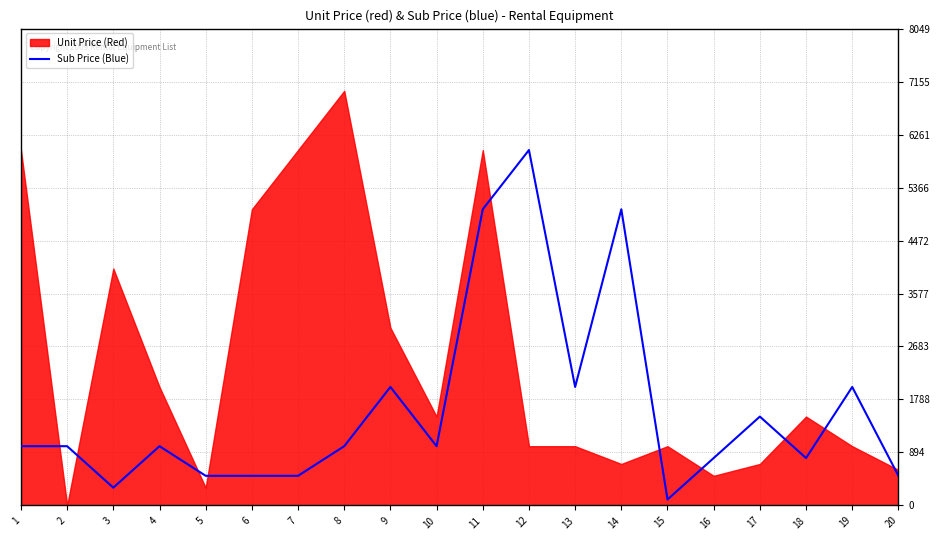

The chart shows a value of 518 at 3. True or false?

False